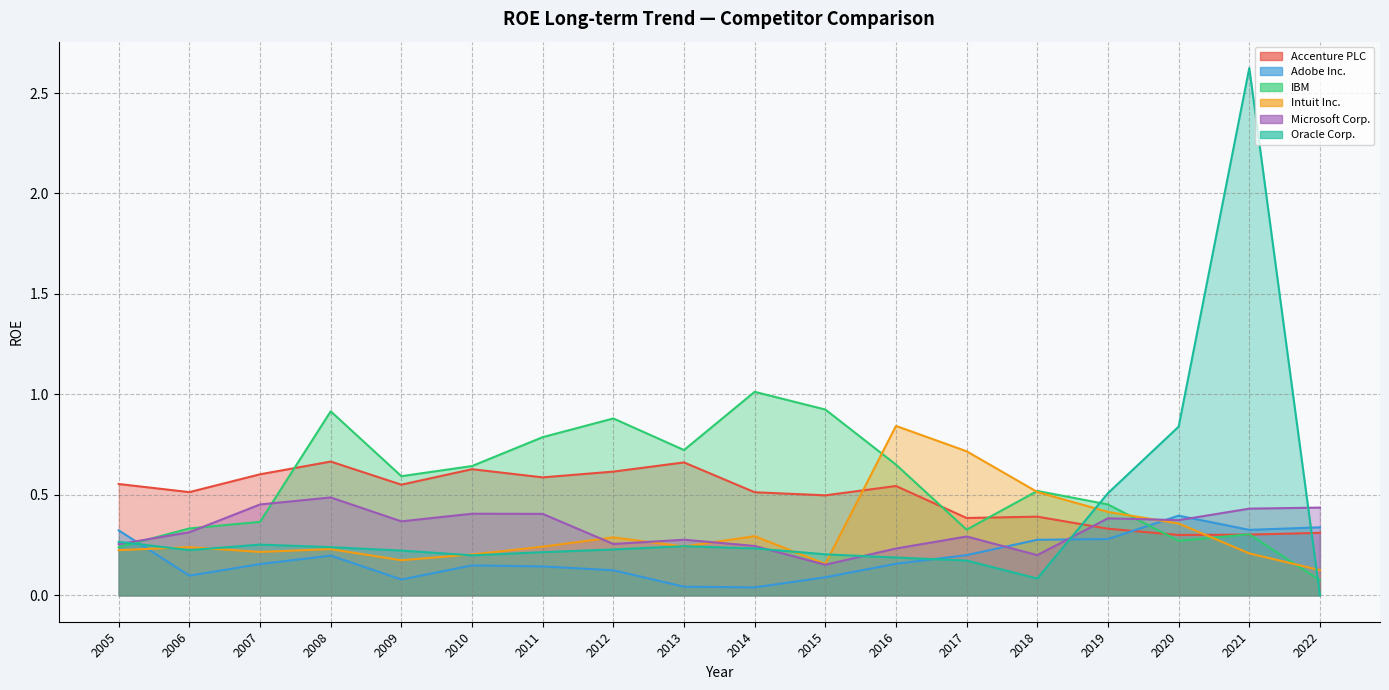

What is the difference between the second highest and minimum values in the Microsoft Corp. series?

0.3